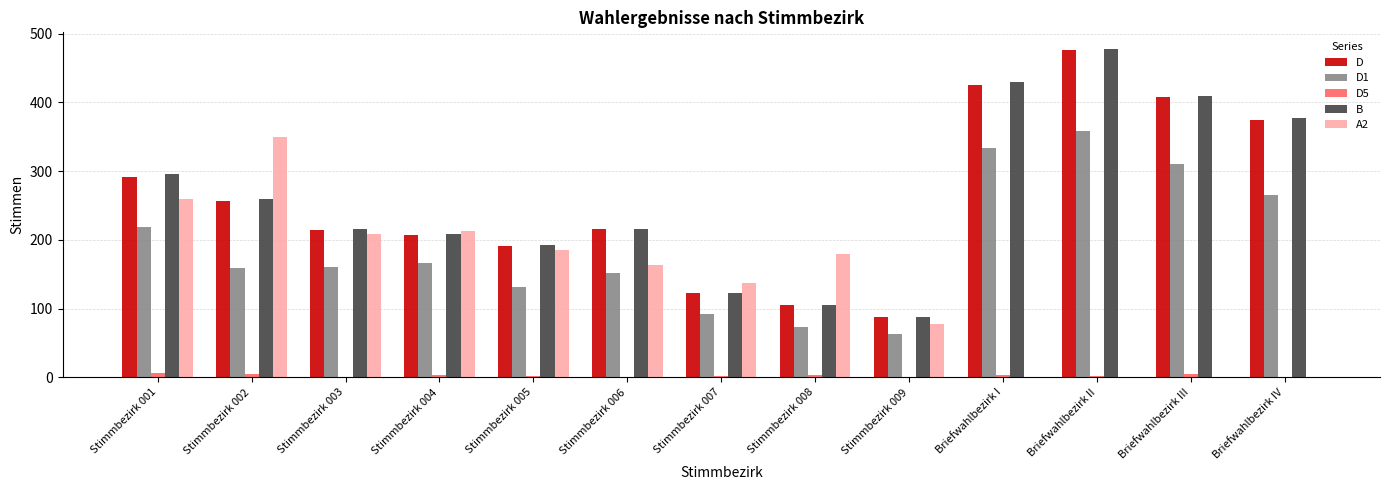

What is the sum of all B values?

3397